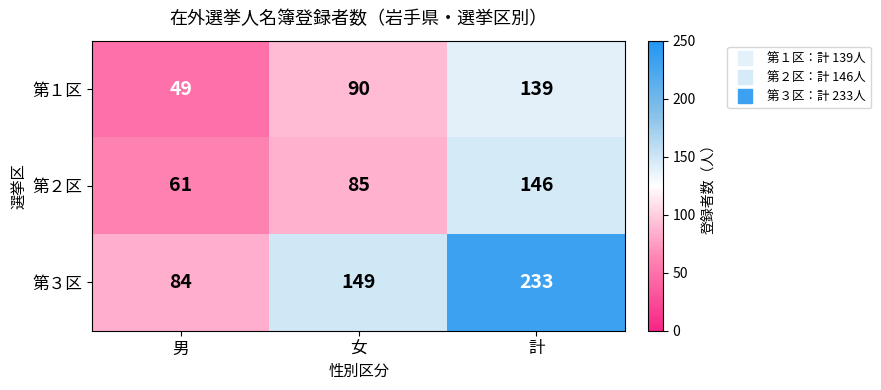

Between 男 and 計, which series saw the biggest shift?

第３区